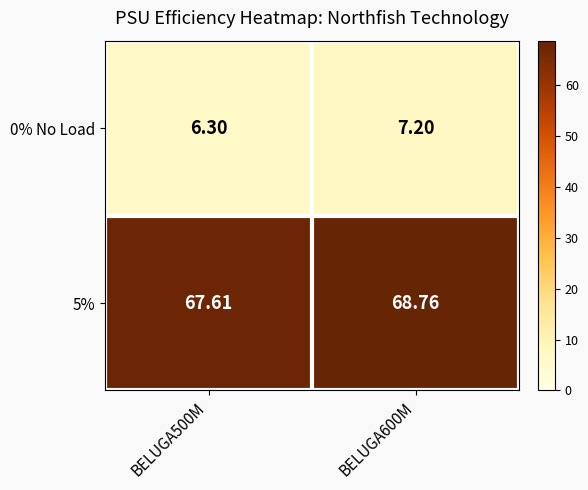

Is the value of 0% No Load at BELUGA600M greater than the value of 5% at BELUGA600M?

No